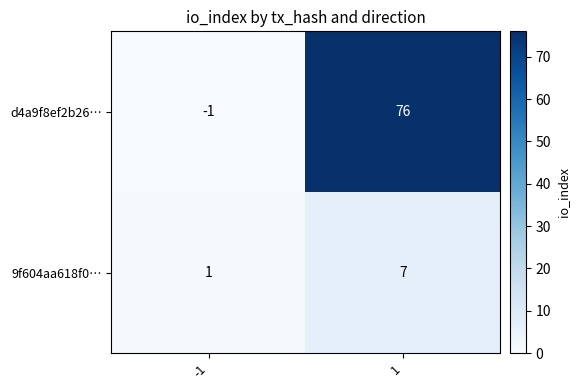

True or false: 9f604aa618f0… has a value of 3 at 1.

False